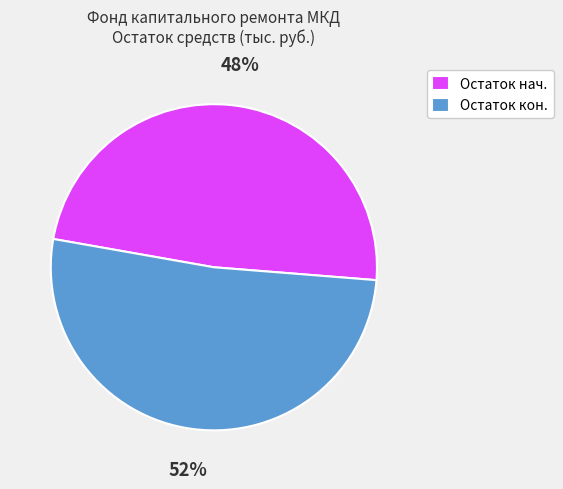

To the nearest percent, what is the average slice percentage?

50%